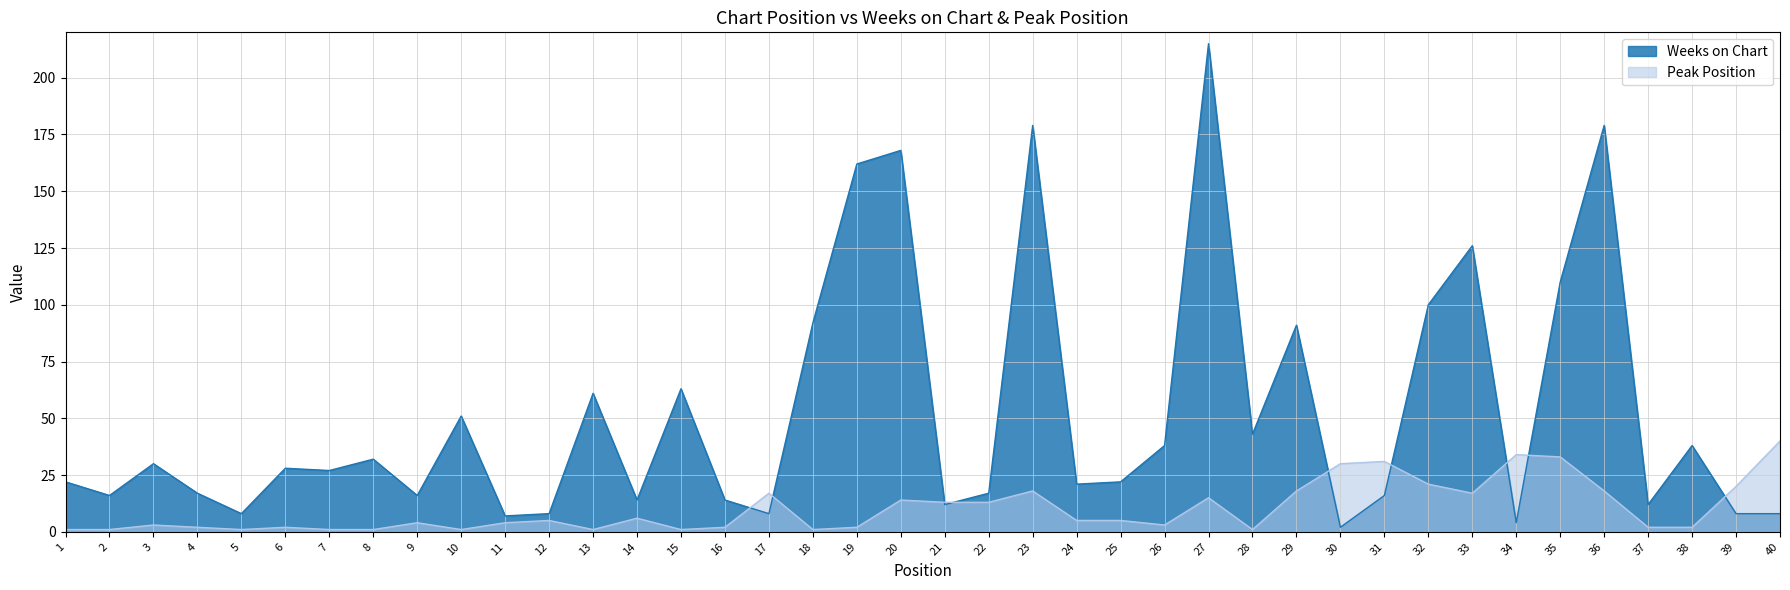

Is the value of Weeks on Chart at 24 greater than the value of Peak Position at 38?

Yes